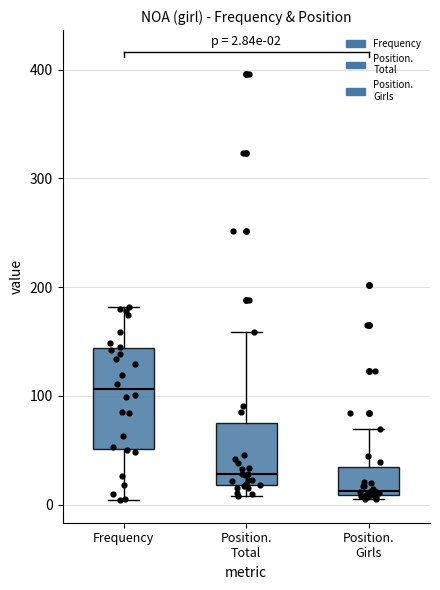

Which box is the tallest, from its lower edge to its upper edge?

Frequency